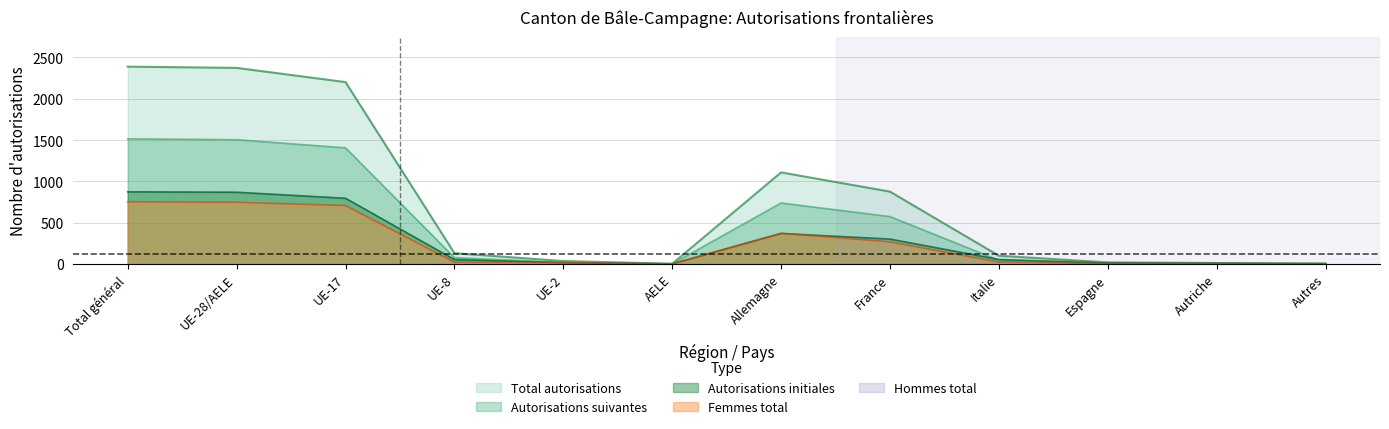

What is the lowest value of the Autorisations suivantes series?

2